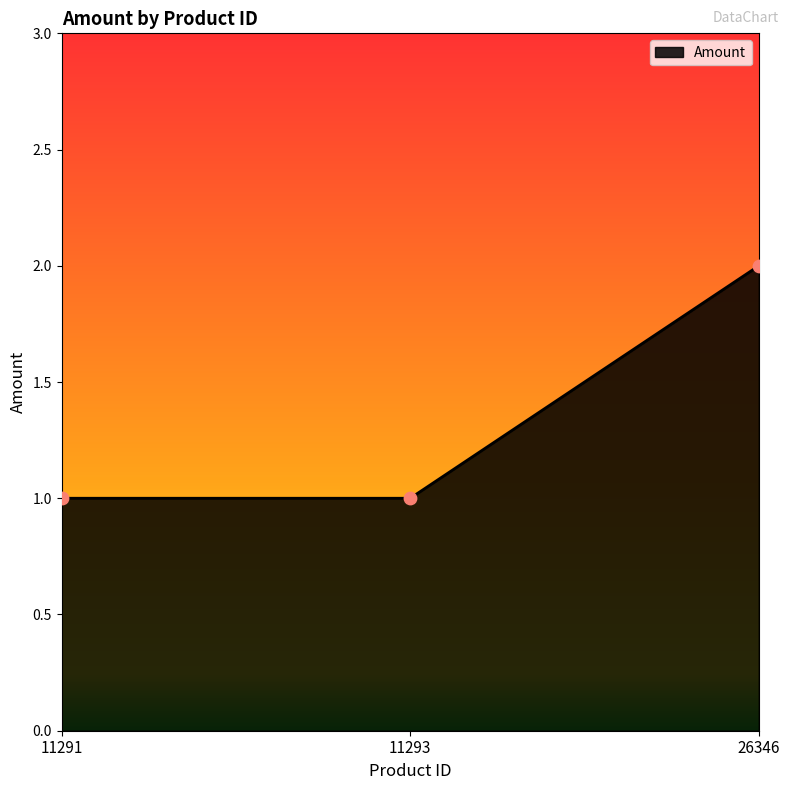

What is the change in value from 11291 to 26346?

+1